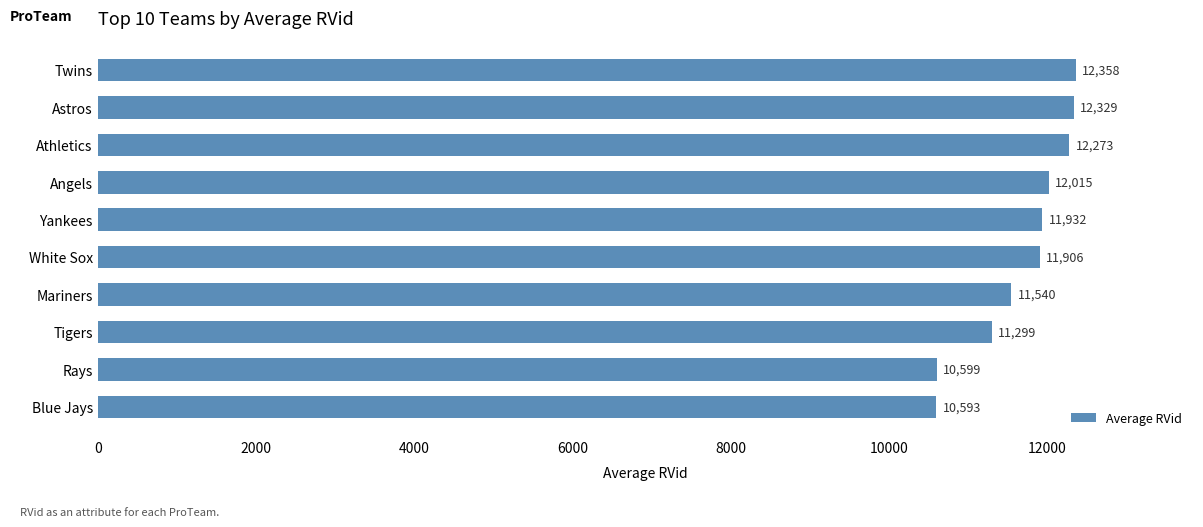

List the labels in order of value, largest first.

Twins, Astros, Athletics, Angels, Yankees, White Sox, Mariners, Tigers, Rays, Blue Jays